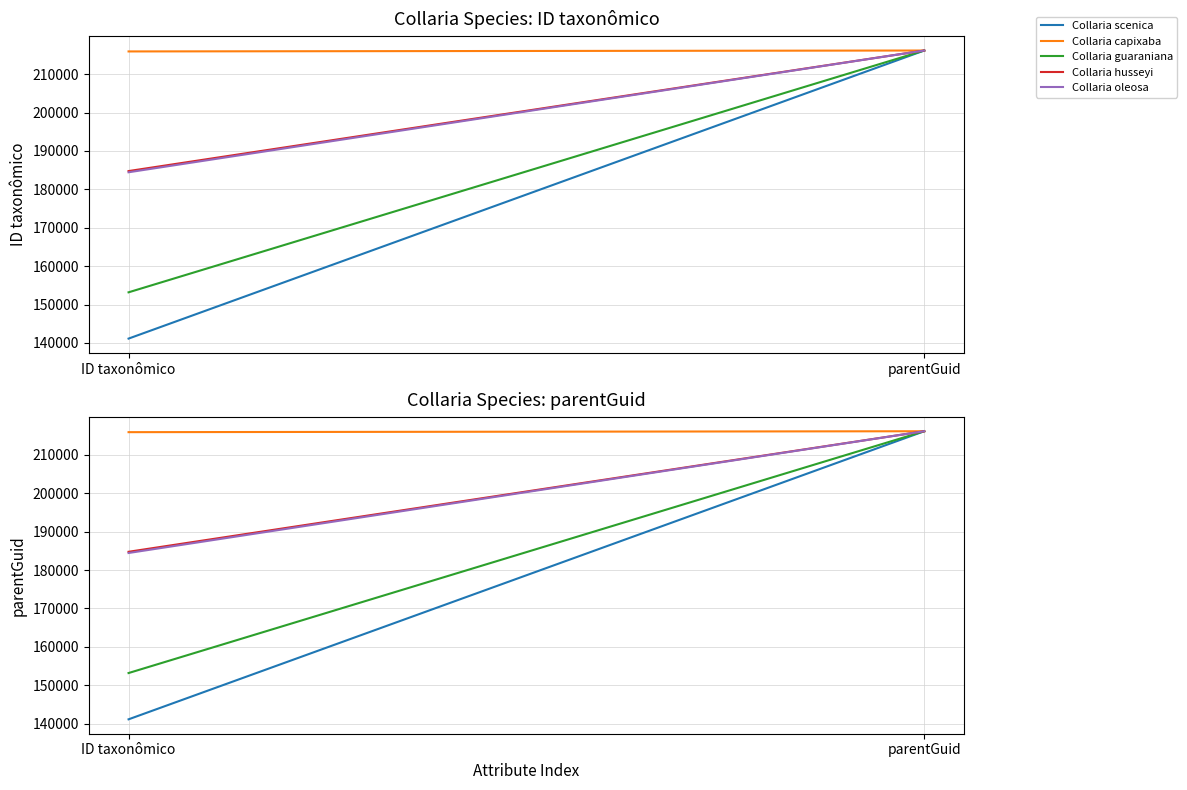

What is the maximum value for Collaria capixaba?

216151